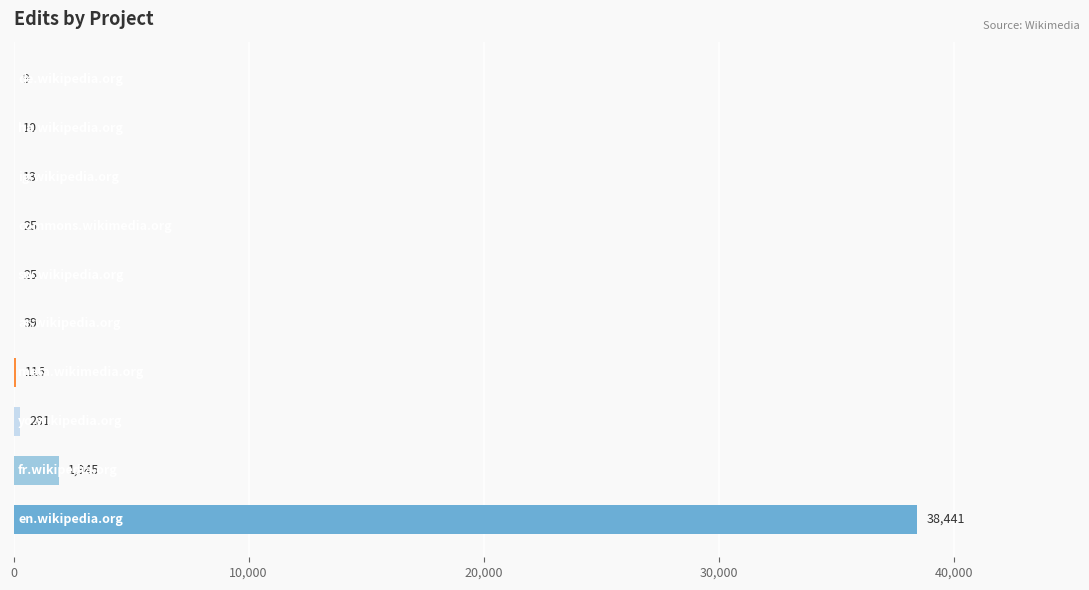

How many data points does each series have?

10